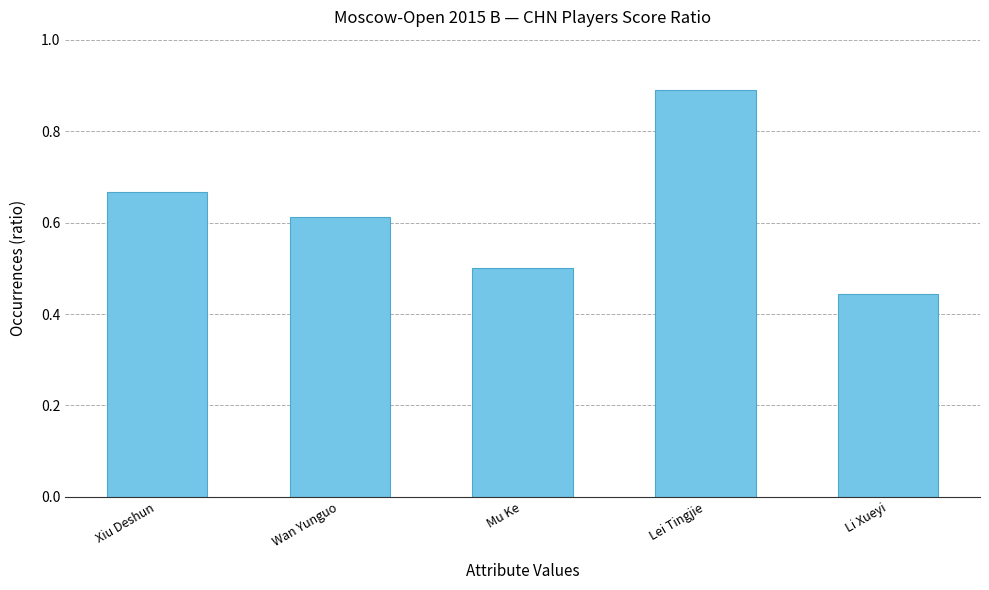

What is the sum of the values at Xiu Deshun and Lei Tingjie?

1.6